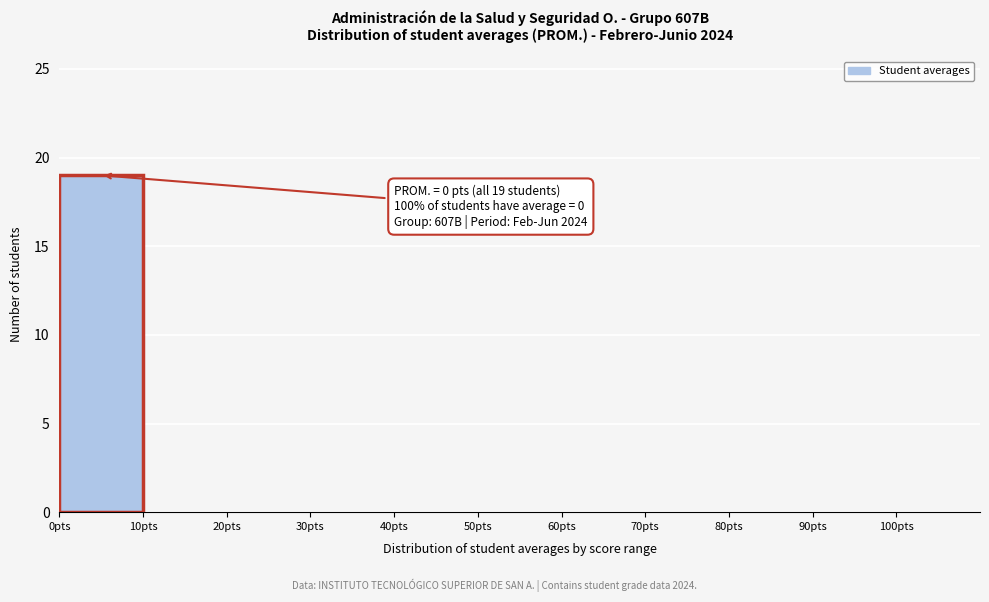

Which range on the x-axis has the tallest bar?

0 to 10